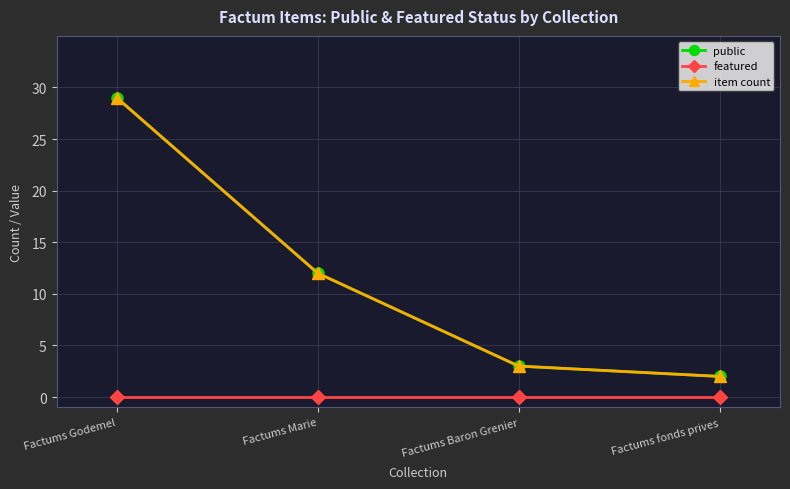

True or false: item count and featured cross at least once.

False